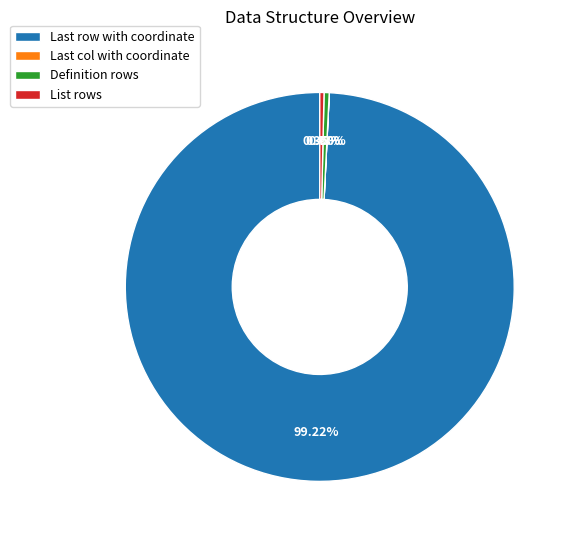

What is the largest slice in the pie chart?

Last row with coordinate